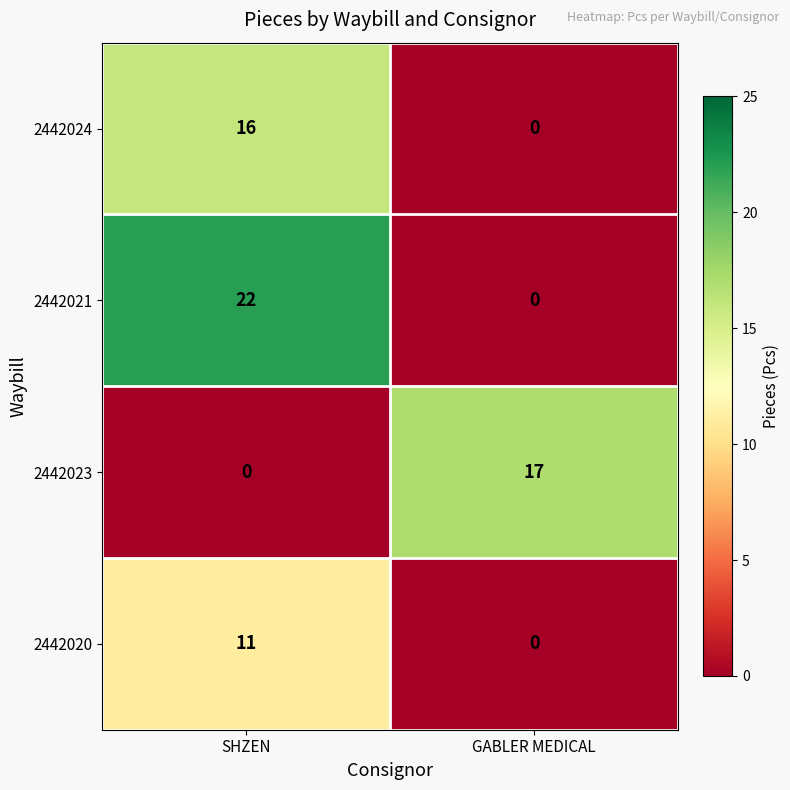

Which series has the largest total across all categories?

2442021